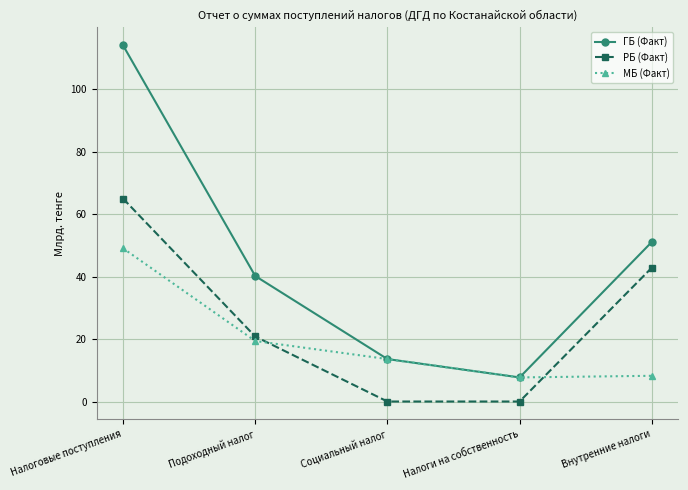

Reading left to right, what are all the values shown in this chart?

ГБ (Факт): Налоговые поступления=114.0	Подоходный налог=40.2	Социальный налог=13.6	Налоги на собственность=7.7	Внутренние налоги=51.1
РБ (Факт): Налоговые поступления=65.0	Подоходный налог=20.8	Социальный налог=0.0	Налоги на собственность=0.0	Внутренние налоги=42.8
МБ (Факт): Налоговые поступления=49.0	Подоходный налог=19.4	Социальный налог=13.6	Налоги на собственность=7.7	Внутренние налоги=8.2